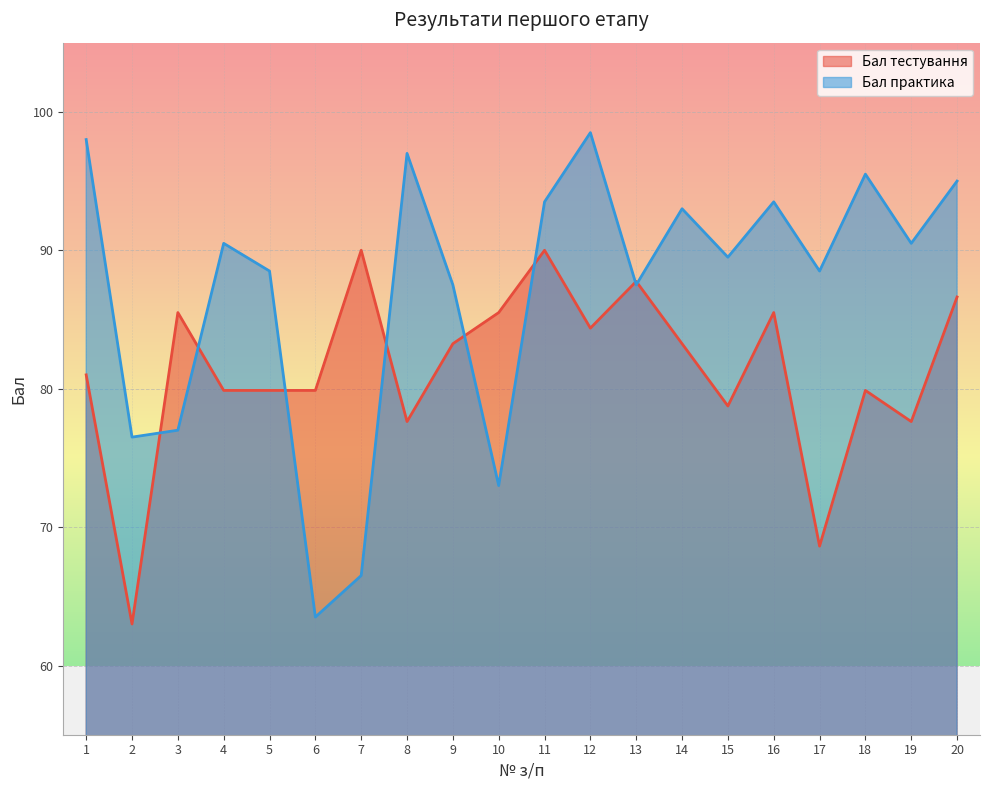

What is the total value across all series at 8?

174.6